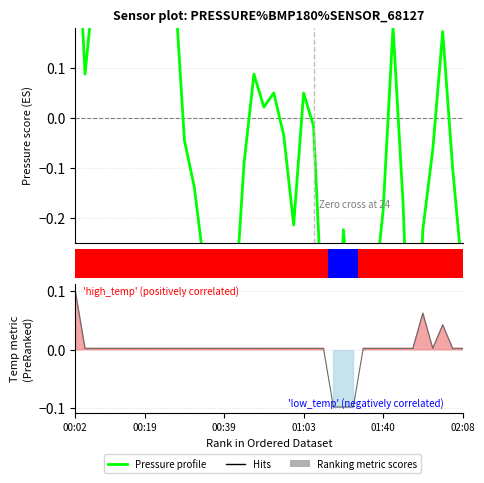

Which series changed the most between 34 and 35?

Pressure profile